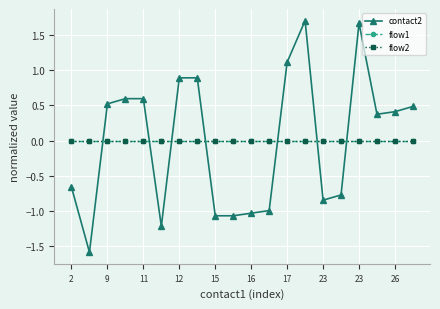

Is this an area chart (filled region under the line)?

No